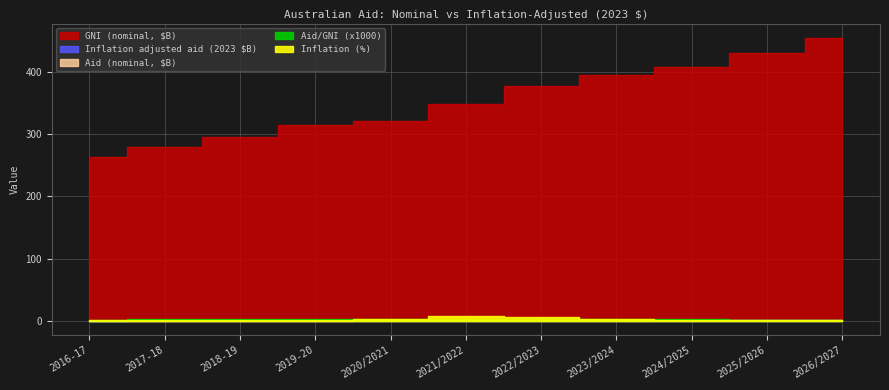

How many data points in Inflation adjusted aid (2023 $) are above 1060248975?

6